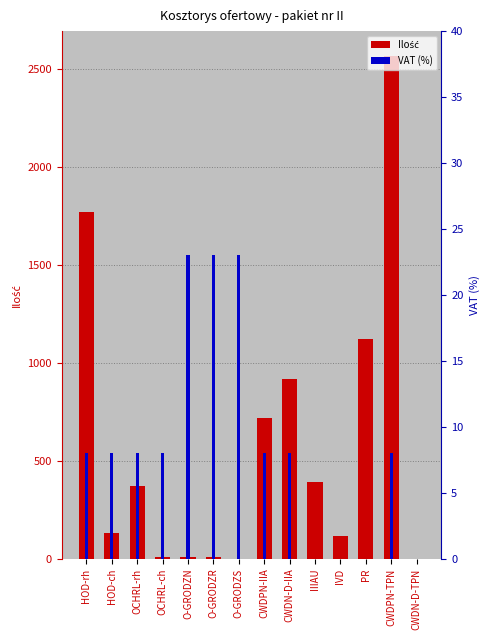

What is the sum of the VAT (%) values at PR and CWDN-D-IIA?

8.0